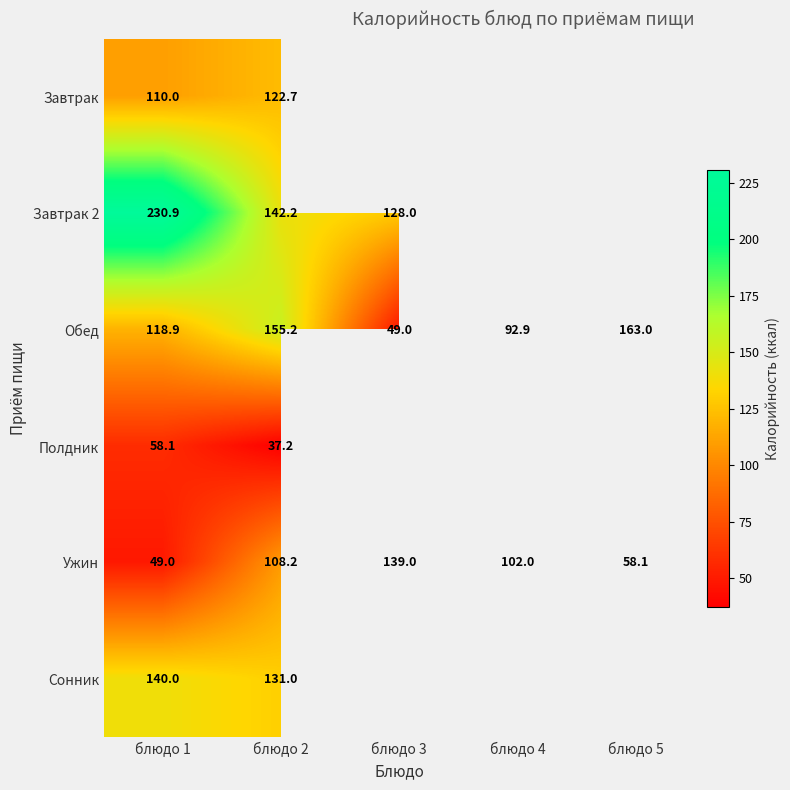

Read the Ужин value at блюдо 3.

139.0